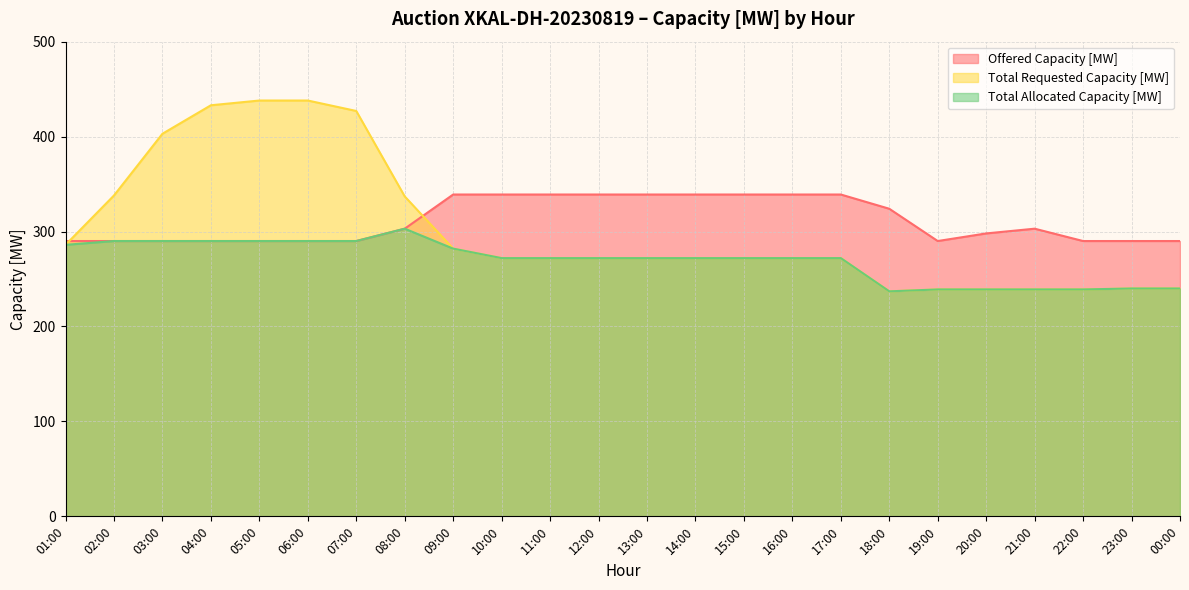

List the series in order of their peak value, highest first.

Total Requested Capacity [MW], Offered Capacity [MW], Total Allocated Capacity [MW]